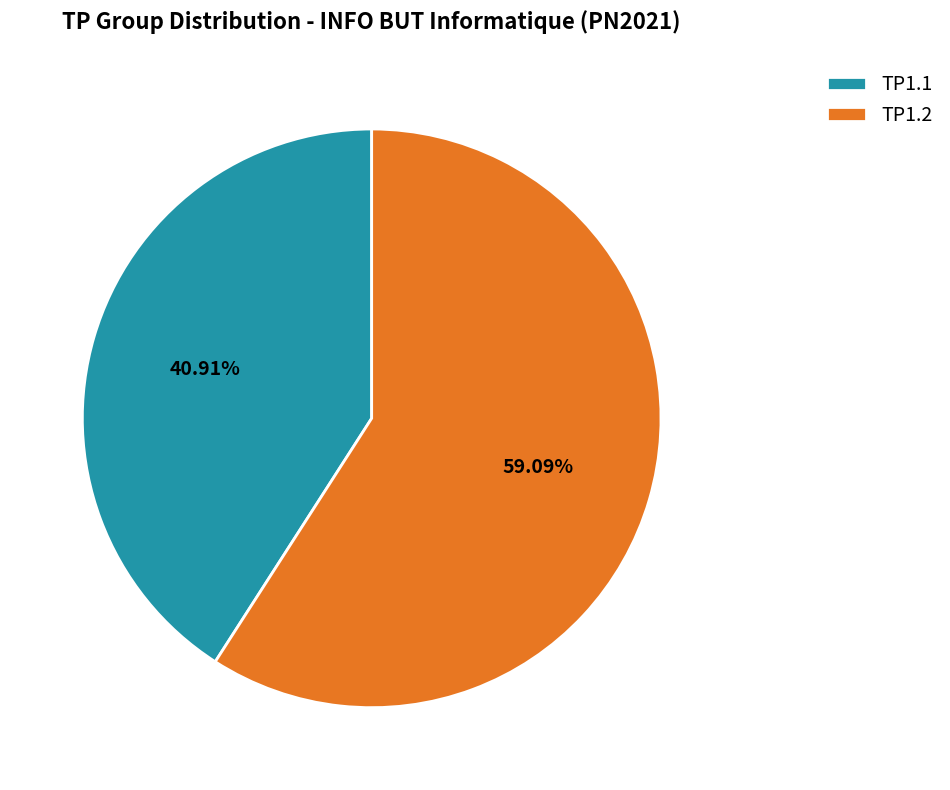

Rank the categories by value from highest to lowest.

TP1.2, TP1.1